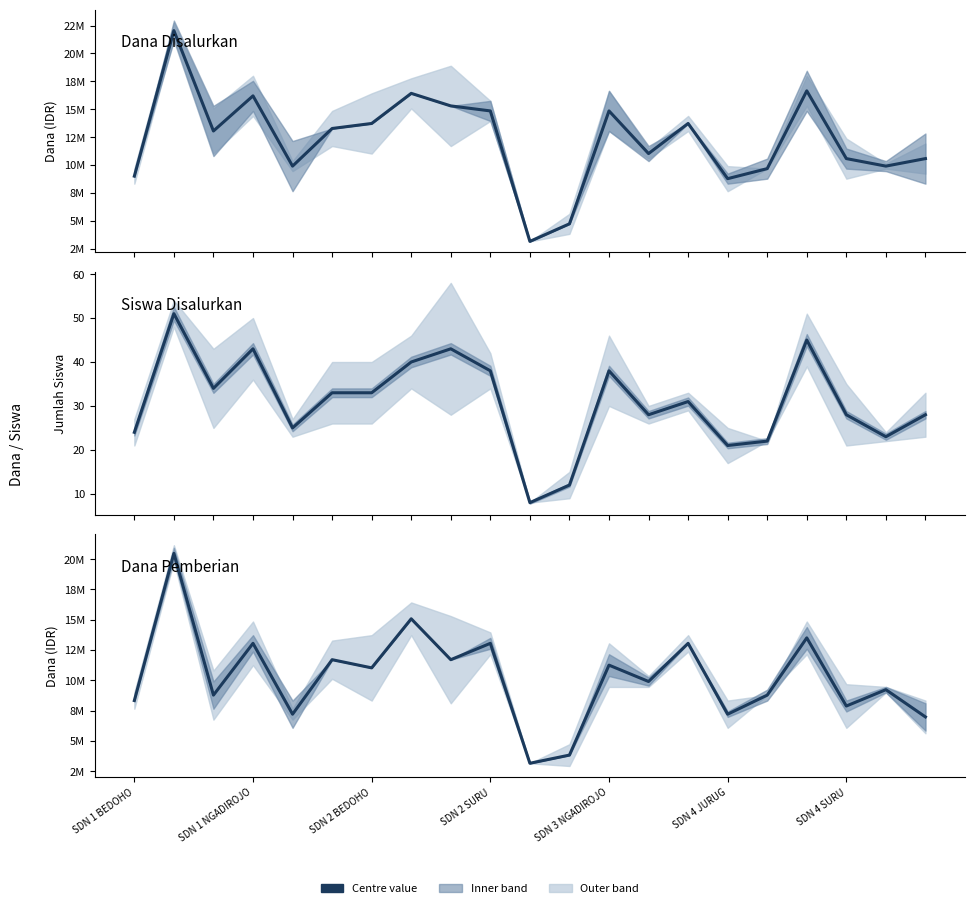

What is the difference between the highest and lowest values at SDN 1 BEDOHO?

8999976